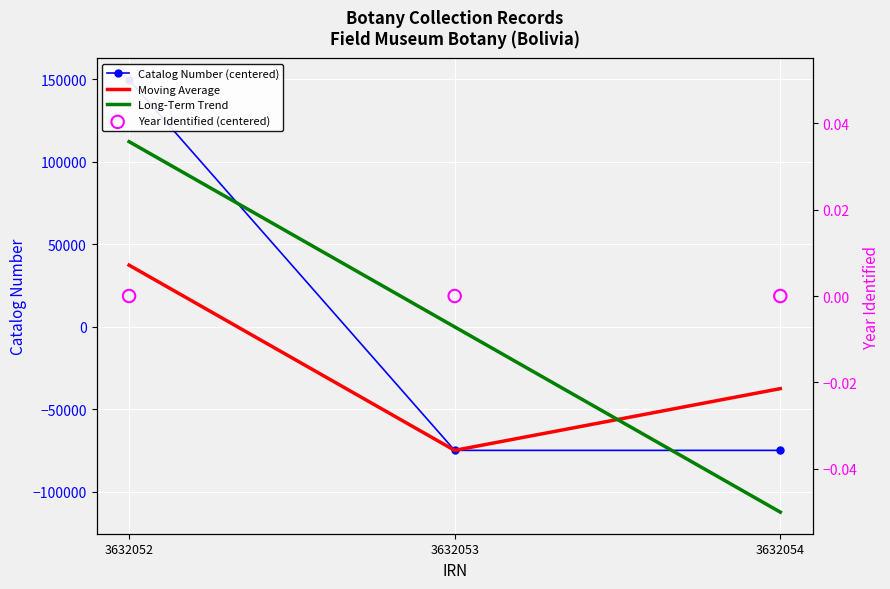

What are all the series names shown in the legend?

Catalog Number (centered), Moving Average, Long-Term Trend, Year Identified (centered)